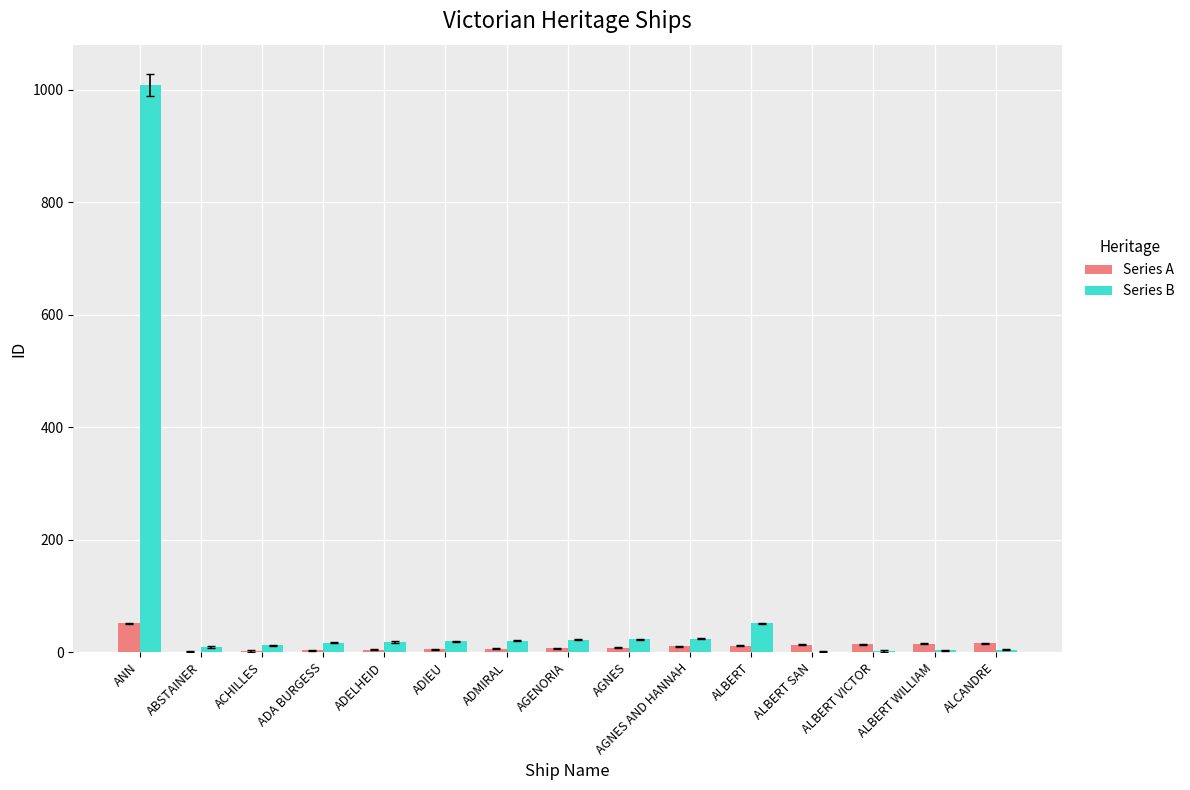

Where is Series B nearest to the value 505?

ALBERT